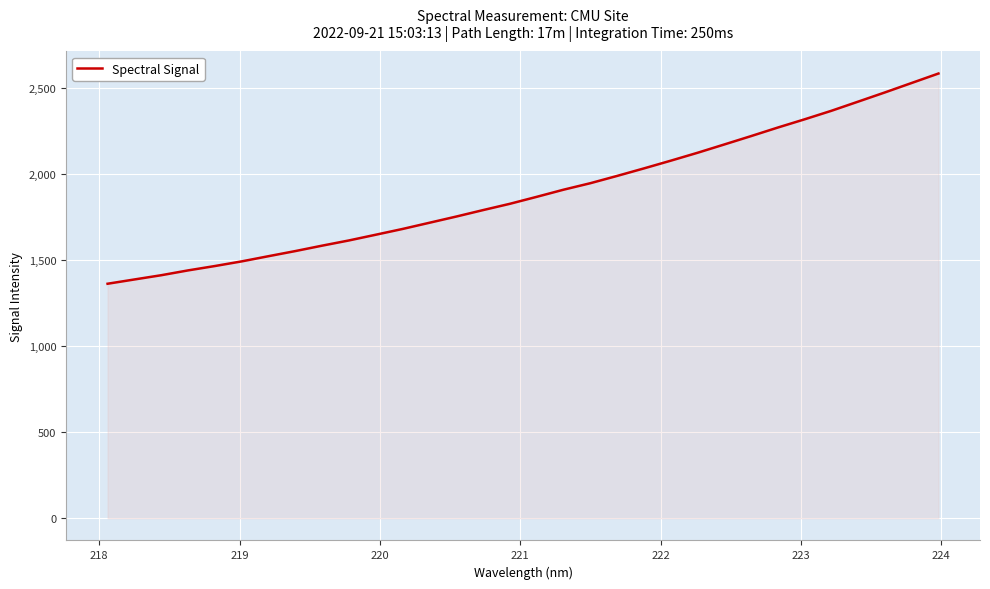

What is the maximum value shown in the chart?

2583.3